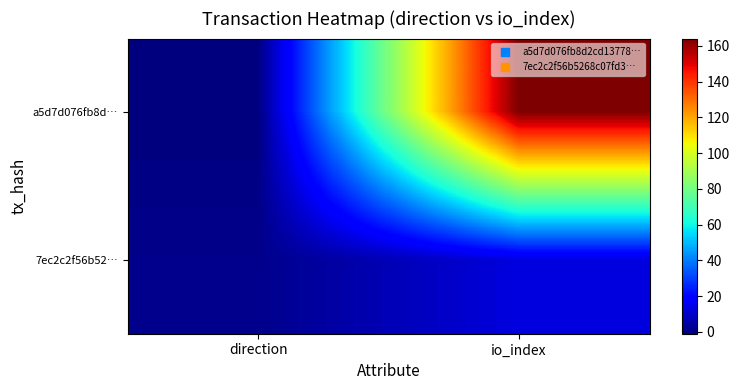

Which series has the largest range (max minus min)?

a5d7d076fb8d…